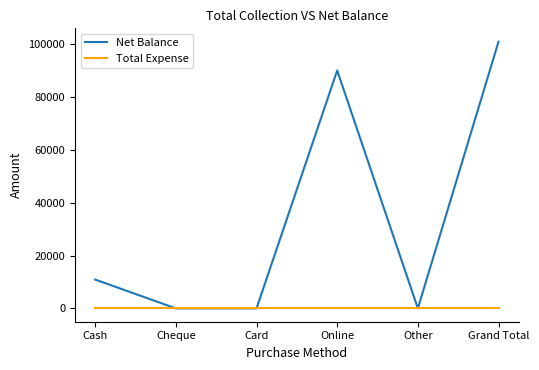

True or false: Total Expense has more than 2 interior local peaks.

False